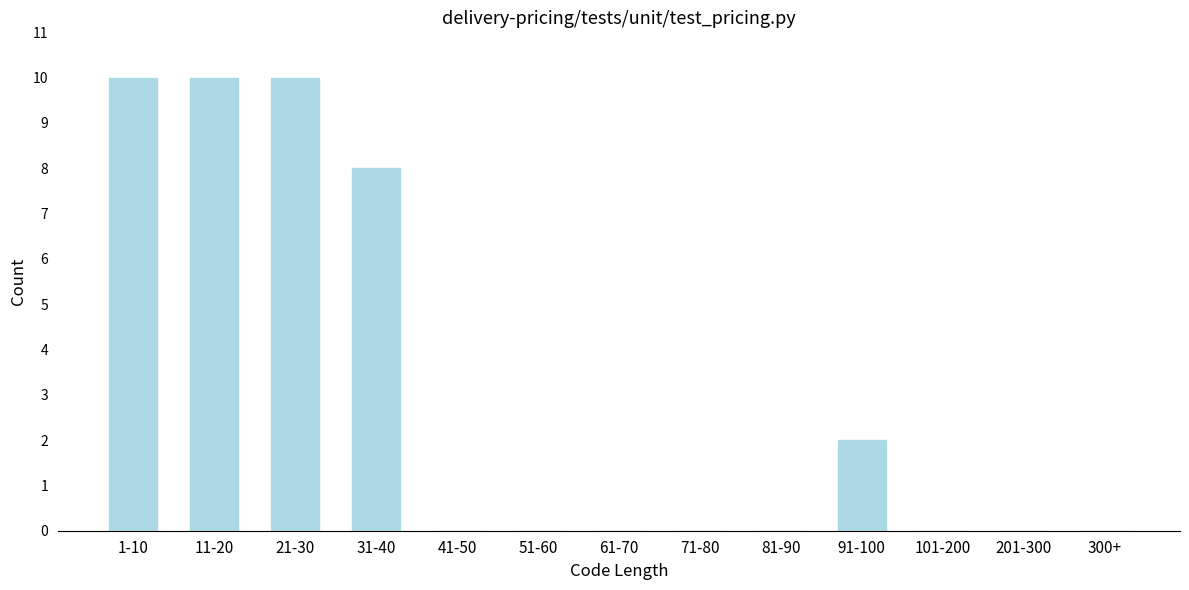

Reading left to right, extract all data points from this chart.

1-10=10	11-20=10	21-30=10	31-40=8	41-50=0	51-60=0	61-70=0	71-80=0	81-90=0	91-100=2	101-200=0	201-300=0	300+=0